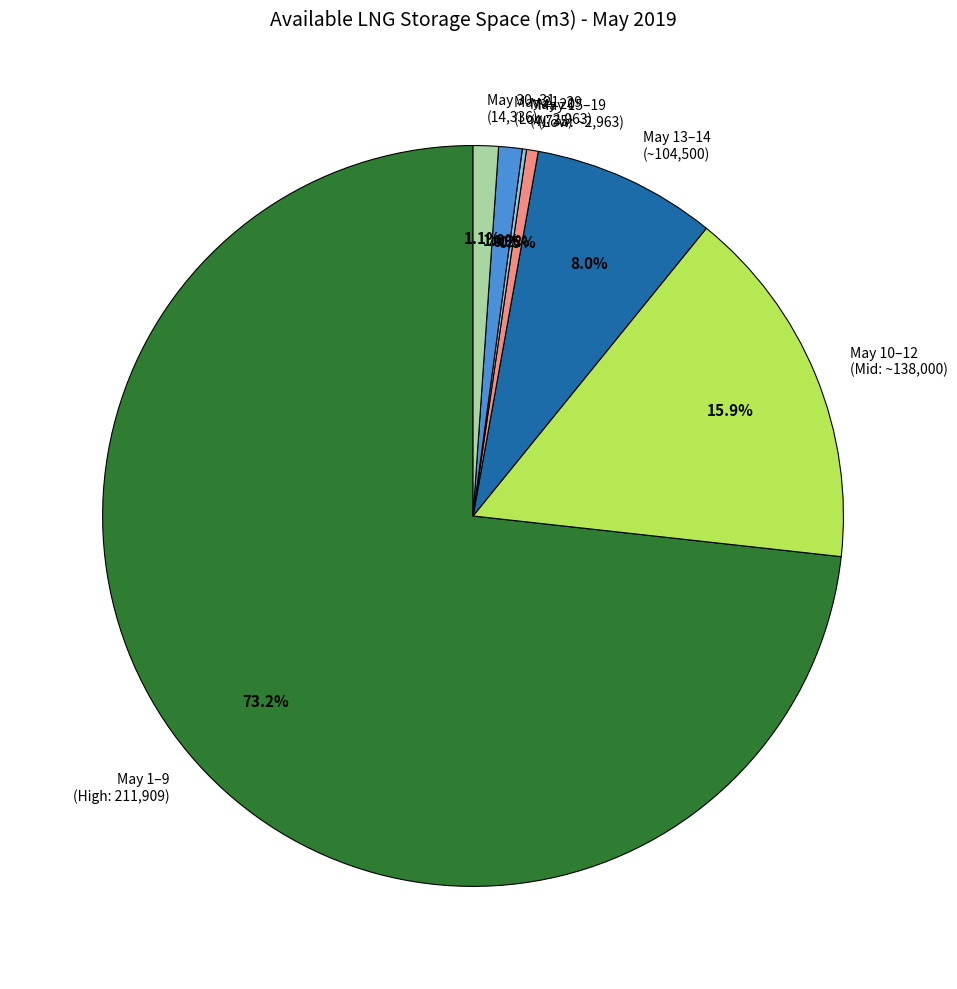

What percentage do May 30–31 (14,336) and May 10–12 (Mid: ~138,000) together represent?

17.0%